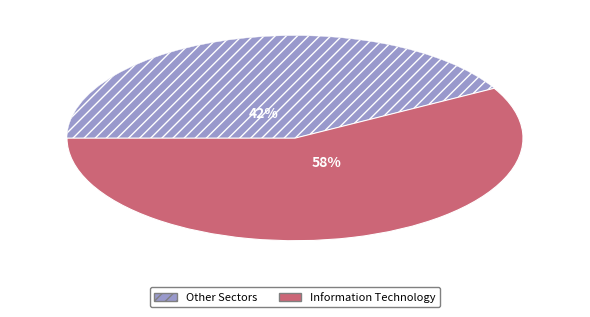

To the nearest percent, what is the average slice percentage?

50%